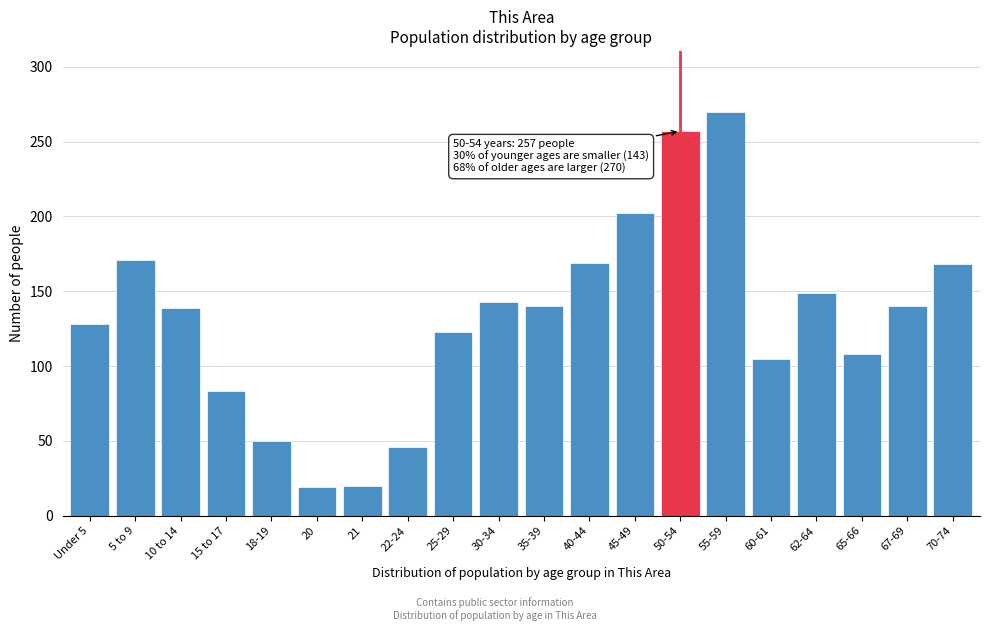

The chart shows a value of 47 at 5 to 9. True or false?

False